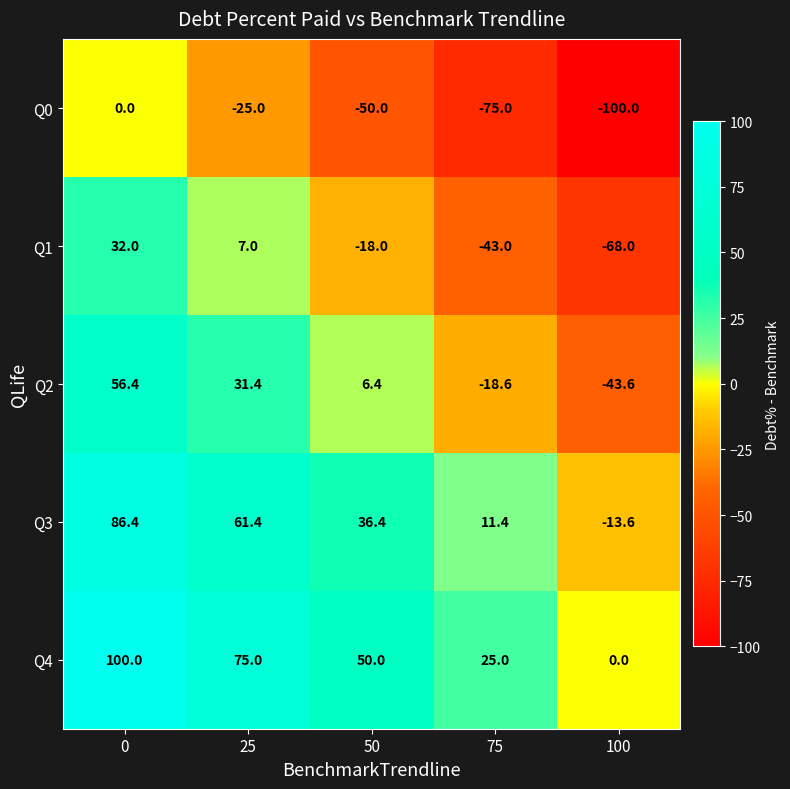

What is the total value across all series at 75?

-100.2